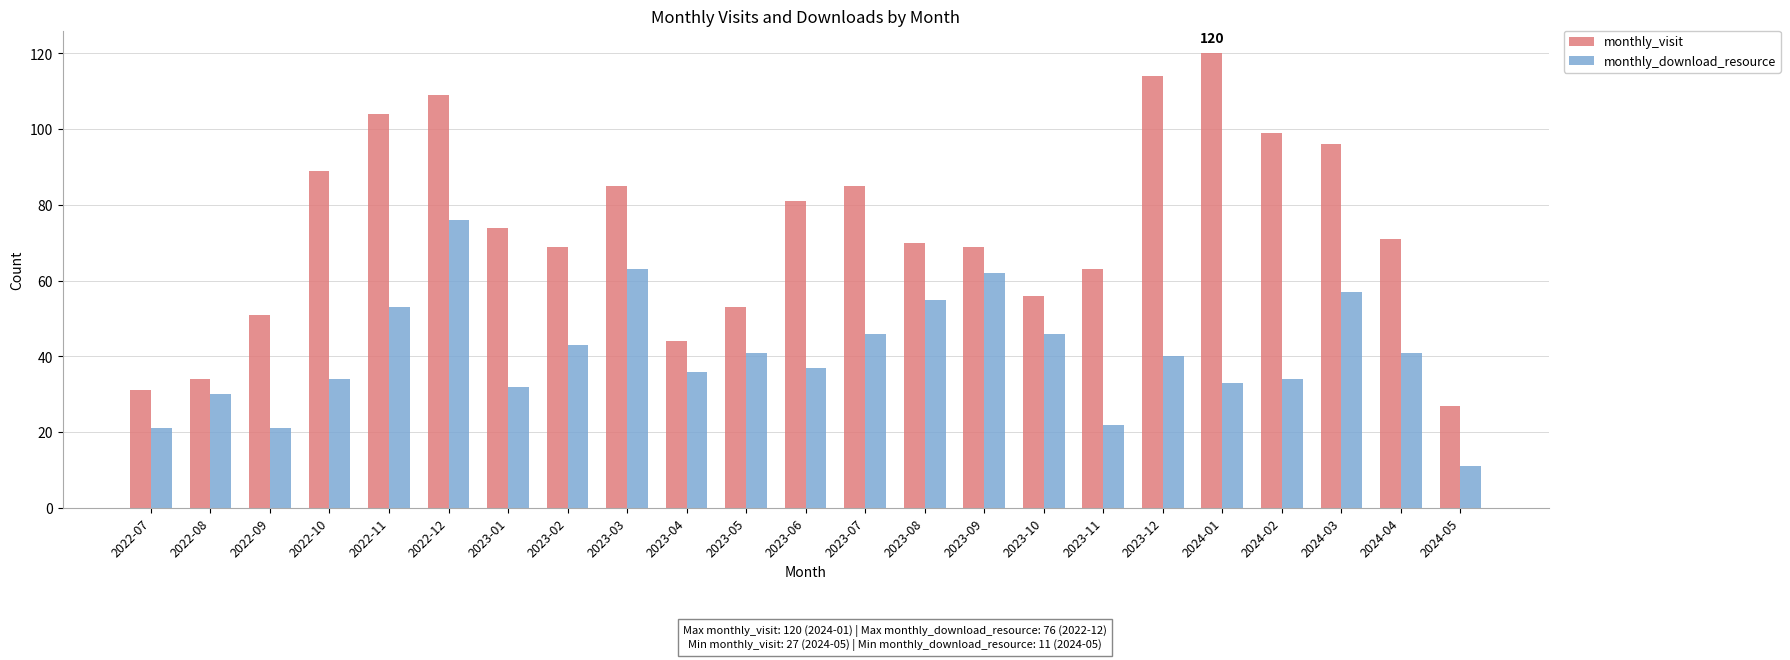

Rank the series by their average value, from lowest to highest.

monthly_download_resource, monthly_visit